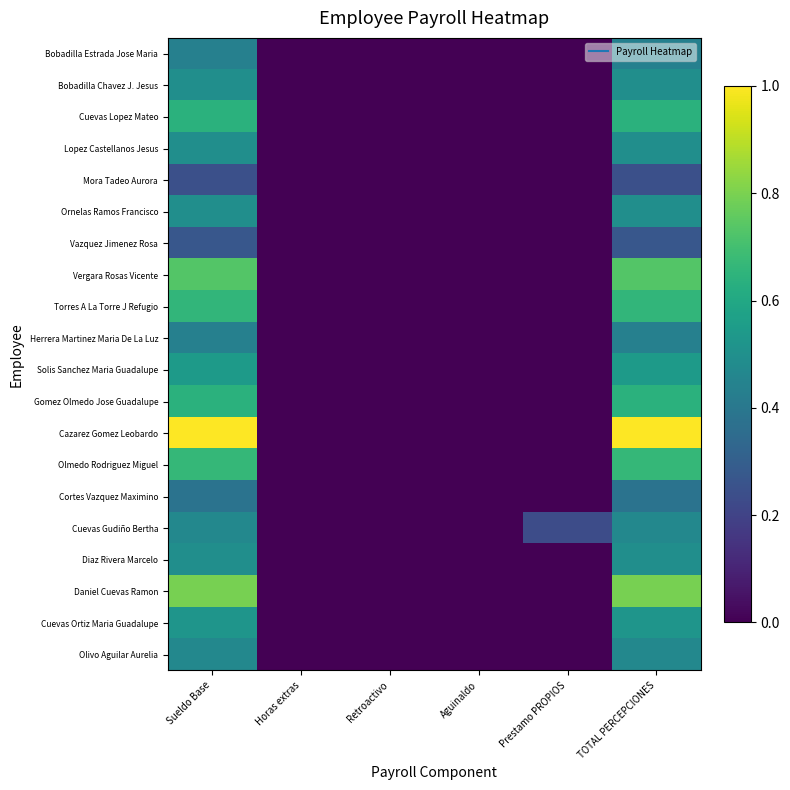

Reading left to right, what are all the values shown in this chart?

Bobadilla Estrada Jose Maria: Sueldo Base=0.4	Horas extras=0.0	Retroactivo=0.0	Aguinaldo=0.0	Prestamo PROPIOS=0.0	TOTAL PERCEPCIONES=0.4
Bobadilla Chavez J. Jesus: Sueldo Base=0.5	Horas extras=0.0	Retroactivo=0.0	Aguinaldo=0.0	Prestamo PROPIOS=0.0	TOTAL PERCEPCIONES=0.5
Cuevas Lopez Mateo: Sueldo Base=0.6	Horas extras=0.0	Retroactivo=0.0	Aguinaldo=0.0	Prestamo PROPIOS=0.0	TOTAL PERCEPCIONES=0.6
Lopez Castellanos Jesus: Sueldo Base=0.5	Horas extras=0.0	Retroactivo=0.0	Aguinaldo=0.0	Prestamo PROPIOS=0.0	TOTAL PERCEPCIONES=0.5
Mora Tadeo Aurora: Sueldo Base=0.2	Horas extras=0.0	Retroactivo=0.0	Aguinaldo=0.0	Prestamo PROPIOS=0.0	TOTAL PERCEPCIONES=0.2
Ornelas Ramos Francisco: Sueldo Base=0.5	Horas extras=0.0	Retroactivo=0.0	Aguinaldo=0.0	Prestamo PROPIOS=0.0	TOTAL PERCEPCIONES=0.5
Vazquez Jimenez Rosa: Sueldo Base=0.3	Horas extras=0.0	Retroactivo=0.0	Aguinaldo=0.0	Prestamo PROPIOS=0.0	TOTAL PERCEPCIONES=0.3
Vergara Rosas Vicente: Sueldo Base=0.7	Horas extras=0.0	Retroactivo=0.0	Aguinaldo=0.0	Prestamo PROPIOS=0.0	TOTAL PERCEPCIONES=0.7
Torres A La Torre J Refugio: Sueldo Base=0.7	Horas extras=0.0	Retroactivo=0.0	Aguinaldo=0.0	Prestamo PROPIOS=0.0	TOTAL PERCEPCIONES=0.7
Herrera Martinez Maria De La Luz: Sueldo Base=0.4	Horas extras=0.0	Retroactivo=0.0	Aguinaldo=0.0	Prestamo PROPIOS=0.0	TOTAL PERCEPCIONES=0.4
Solis Sanchez Maria Guadalupe: Sueldo Base=0.5	Horas extras=0.0	Retroactivo=0.0	Aguinaldo=0.0	Prestamo PROPIOS=0.0	TOTAL PERCEPCIONES=0.5
Gomez Olmedo Jose Guadalupe: Sueldo Base=0.6	Horas extras=0.0	Retroactivo=0.0	Aguinaldo=0.0	Prestamo PROPIOS=0.0	TOTAL PERCEPCIONES=0.6
Cazarez Gomez Leobardo: Sueldo Base=1.0	Horas extras=0.0	Retroactivo=0.0	Aguinaldo=0.0	Prestamo PROPIOS=0.0	TOTAL PERCEPCIONES=1.0
Olmedo Rodriguez Miguel: Sueldo Base=0.7	Horas extras=0.0	Retroactivo=0.0	Aguinaldo=0.0	Prestamo PROPIOS=0.0	TOTAL PERCEPCIONES=0.7
Cortes Vazquez Maximino: Sueldo Base=0.4	Horas extras=0.0	Retroactivo=0.0	Aguinaldo=0.0	Prestamo PROPIOS=0.0	TOTAL PERCEPCIONES=0.4
Cuevas Gudiño Bertha: Sueldo Base=0.5	Horas extras=0.0	Retroactivo=0.0	Aguinaldo=0.0	Prestamo PROPIOS=0.2	TOTAL PERCEPCIONES=0.5
Diaz Rivera Marcelo: Sueldo Base=0.5	Horas extras=0.0	Retroactivo=0.0	Aguinaldo=0.0	Prestamo PROPIOS=0.0	TOTAL PERCEPCIONES=0.5
Daniel Cuevas Ramon: Sueldo Base=0.8	Horas extras=0.0	Retroactivo=0.0	Aguinaldo=0.0	Prestamo PROPIOS=0.0	TOTAL PERCEPCIONES=0.8
Cuevas Ortiz Maria Guadalupe: Sueldo Base=0.5	Horas extras=0.0	Retroactivo=0.0	Aguinaldo=0.0	Prestamo PROPIOS=0.0	TOTAL PERCEPCIONES=0.5
Olivo Aguilar Aurelia: Sueldo Base=0.5	Horas extras=0.0	Retroactivo=0.0	Aguinaldo=0.0	Prestamo PROPIOS=0.0	TOTAL PERCEPCIONES=0.5